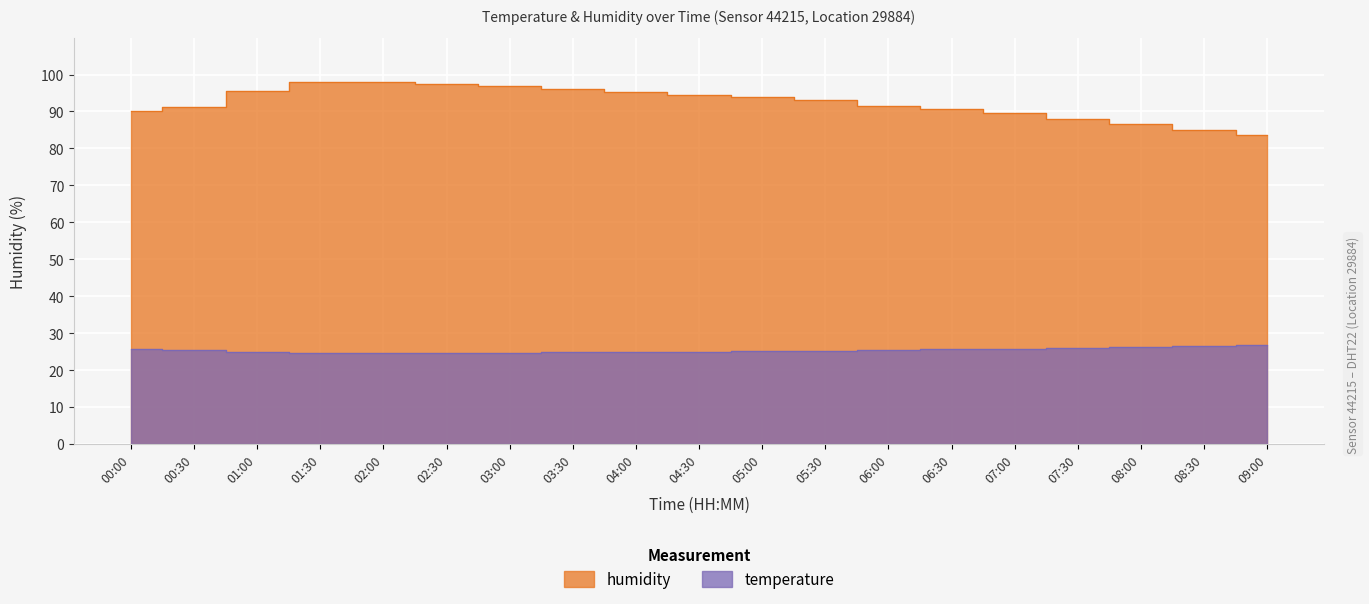

What position from the left is 07:30?

16